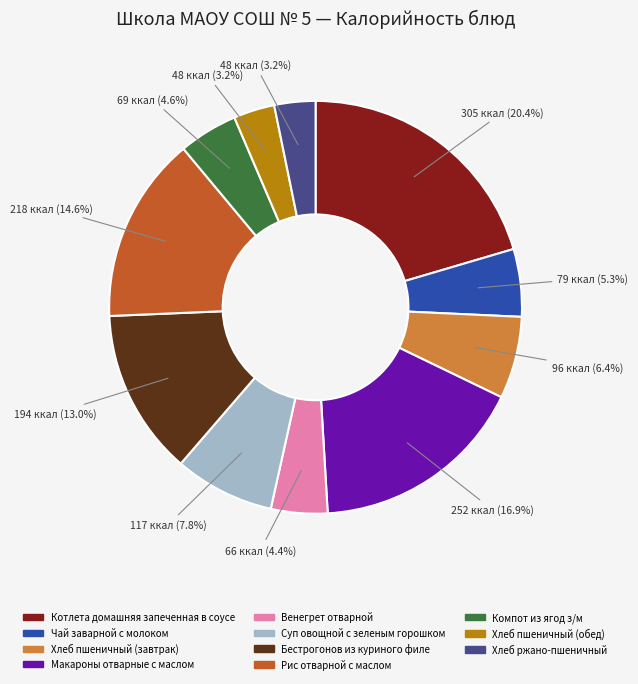

How many segments does this pie chart have?

11